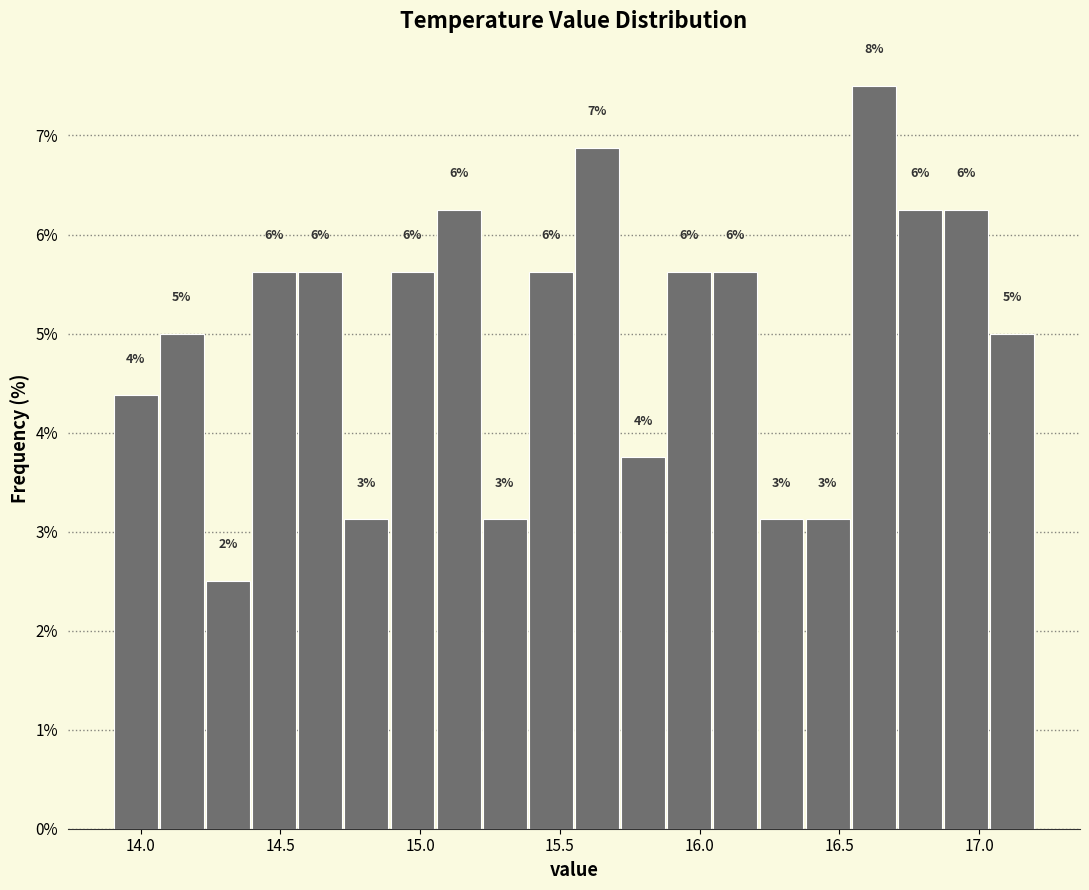

Read against the x-axis, roughly where is the centre of the tallest bar?

16.60